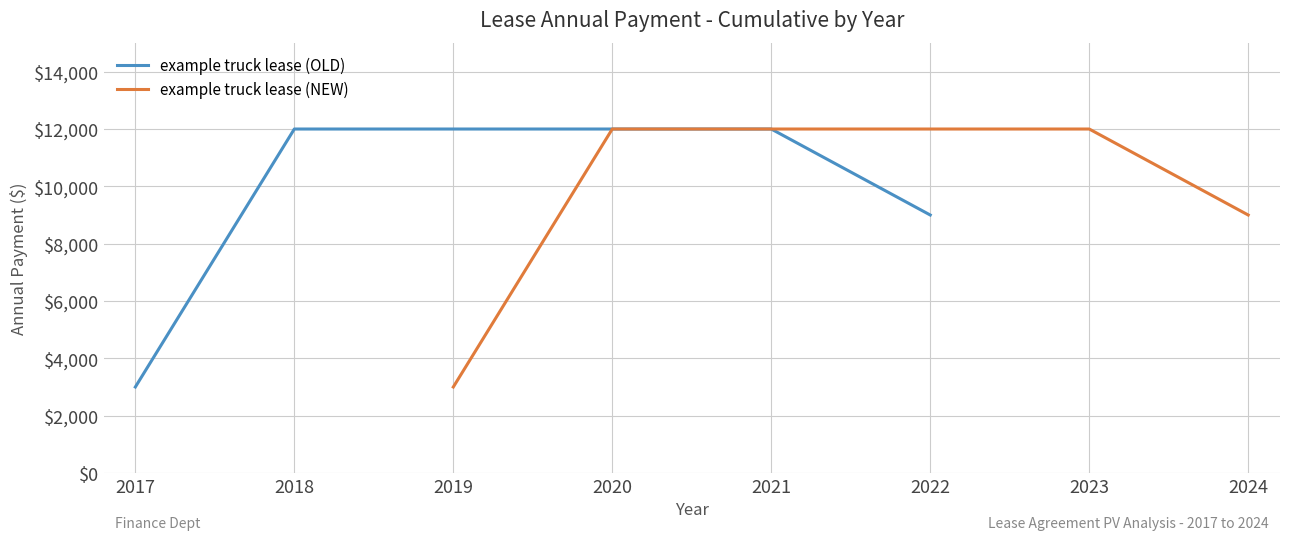

What is the value of the example truck lease (NEW) point at the 3rd from the left?

12000